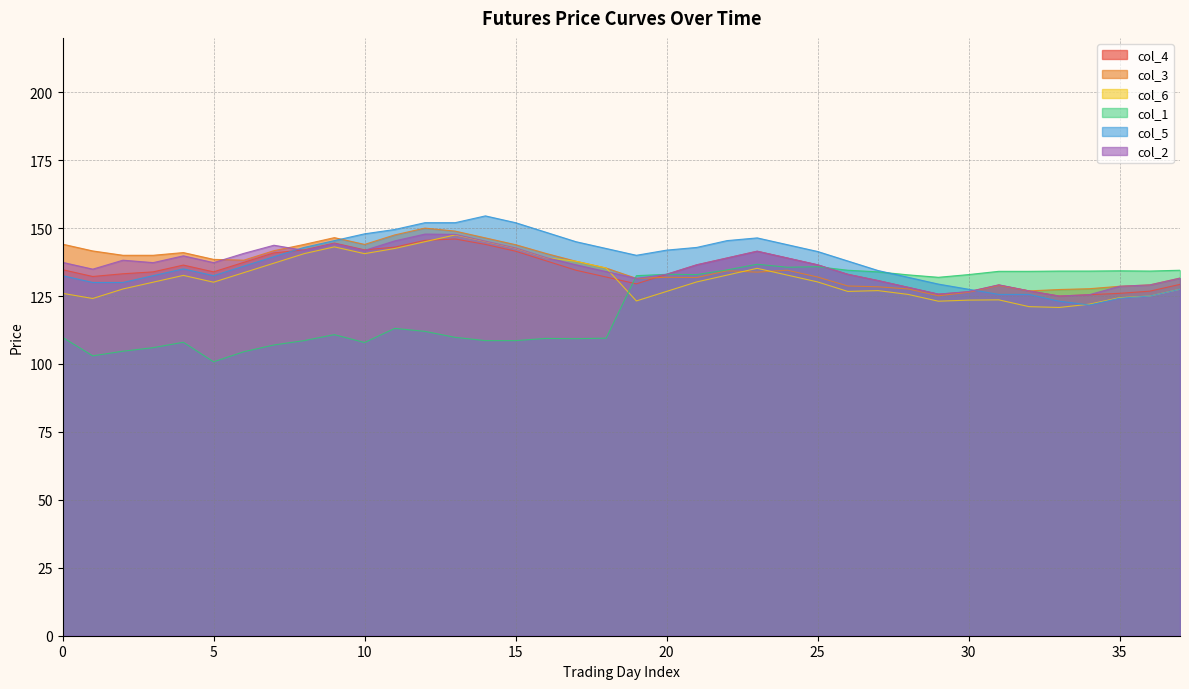

Reading right to left, extract all data points from this chart.

col_4: 129.3	126.8	126.0	125.5	125.0	126.9	129.1	126.6	125.7	128.2	130.7	133.0	136.5	139.0	141.5	139.0	136.5	133.0	129.5	132.0	134.5	138.0	141.5	144.0	146.0	145.5	143.0	142.0	144.5	142.0	140.9	137.4	133.9	136.4	133.9	133.2	132.2	134.7
col_3: 131.6	129.1	128.6	127.7	127.4	126.9	128.9	126.4	125.1	127.6	128.4	128.7	132.0	134.5	133.8	134.3	131.8	131.9	131.5	135.3	137.8	140.7	143.9	146.4	148.9	150.0	147.5	144.0	146.5	144.0	141.7	138.2	138.5	141.0	140.0	140.0	141.6	144.1
col_6: 127.5	125.0	124.4	122.0	120.8	121.1	123.6	123.5	123.1	125.6	127.0	126.7	130.2	132.7	135.2	132.7	130.2	126.7	123.2	135.3	137.8	139.1	142.6	145.1	147.5	145.0	142.5	140.6	143.1	140.6	137.1	133.6	130.1	132.6	130.1	127.6	124.1	126.0
col_1: 134.5	134.2	134.3	134.2	134.2	134.1	134.1	132.9	131.9	132.8	133.9	134.5	135.8	135.6	136.7	134.6	132.9	133.0	132.5	109.5	109.3	109.4	108.6	108.6	109.8	112.0	113.1	107.9	110.8	108.6	107.0	104.5	100.8	108.0	106.0	104.7	103.0	109.8
col_5: 127.5	125.0	124.2	121.7	123.1	125.6	125.6	127.5	129.4	131.9	134.4	137.9	141.4	143.9	146.4	145.4	142.9	141.9	140.0	142.5	145.0	148.5	152.0	154.5	152.0	152.0	149.5	147.9	145.4	142.9	139.5	136.0	132.5	135.0	132.5	130.0	130.0	132.5
col_2: 131.6	129.1	128.6	125.5	125.0	126.9	129.1	126.6	125.7	128.2	130.7	133.0	136.5	139.0	141.5	139.0	136.5	133.0	131.5	134.0	136.5	139.2	142.7	145.2	147.7	147.8	145.3	141.8	144.3	141.8	143.7	140.7	137.3	139.8	137.3	138.2	134.9	137.4